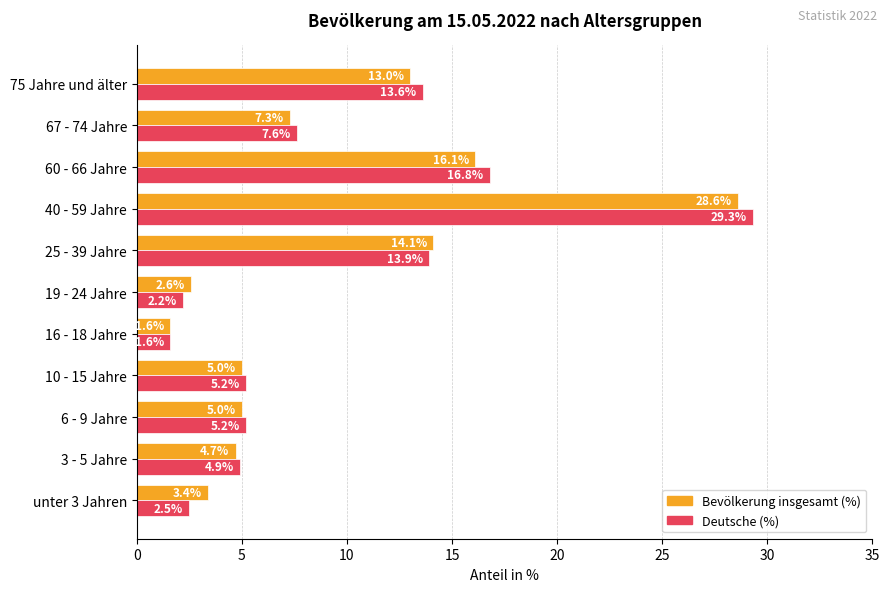

What is the total value across all series at 60 - 66 Jahre?

32.9